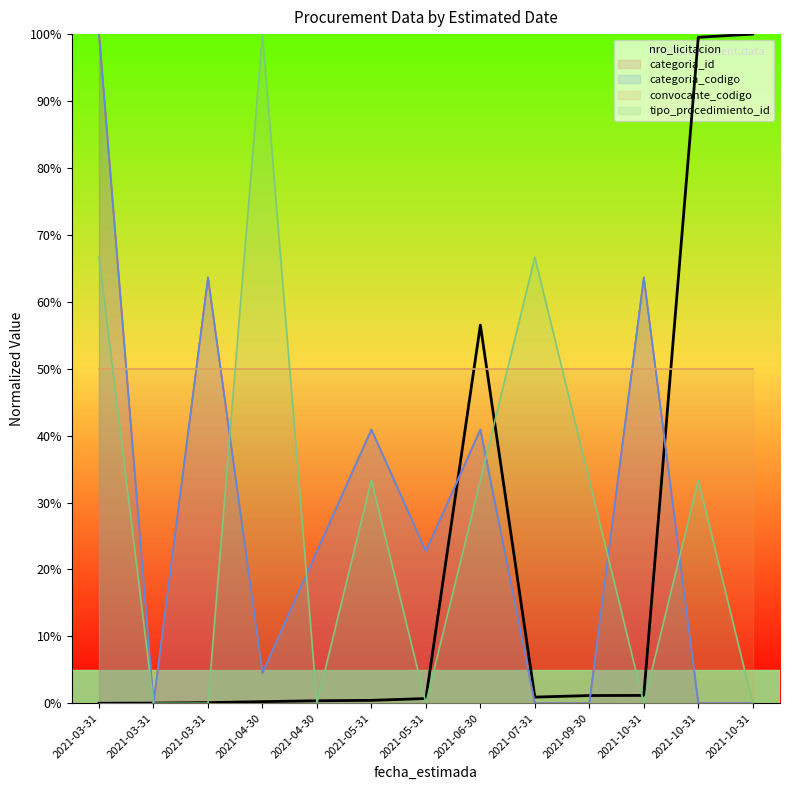

Between which two adjacent categories do nro_licitacion and categoria_codigo first intersect?

2021-03-31 and 2021-03-31